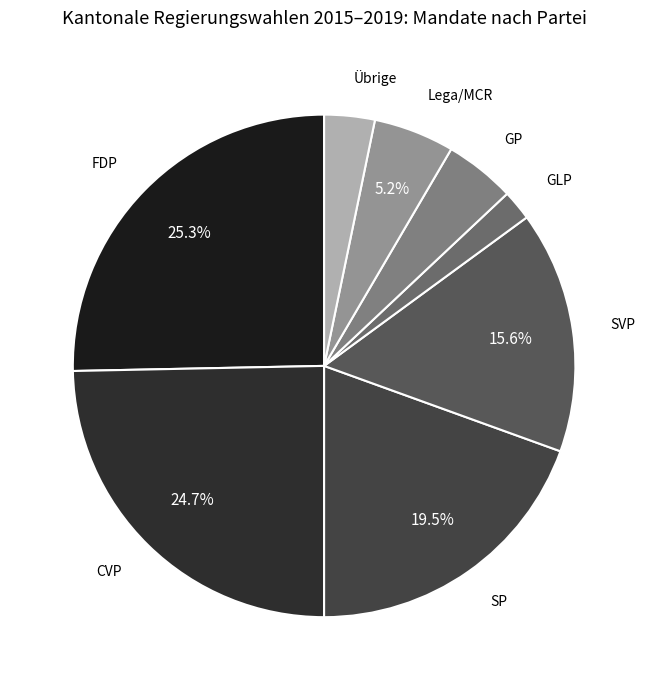

Is there a majority slice in this chart?

No